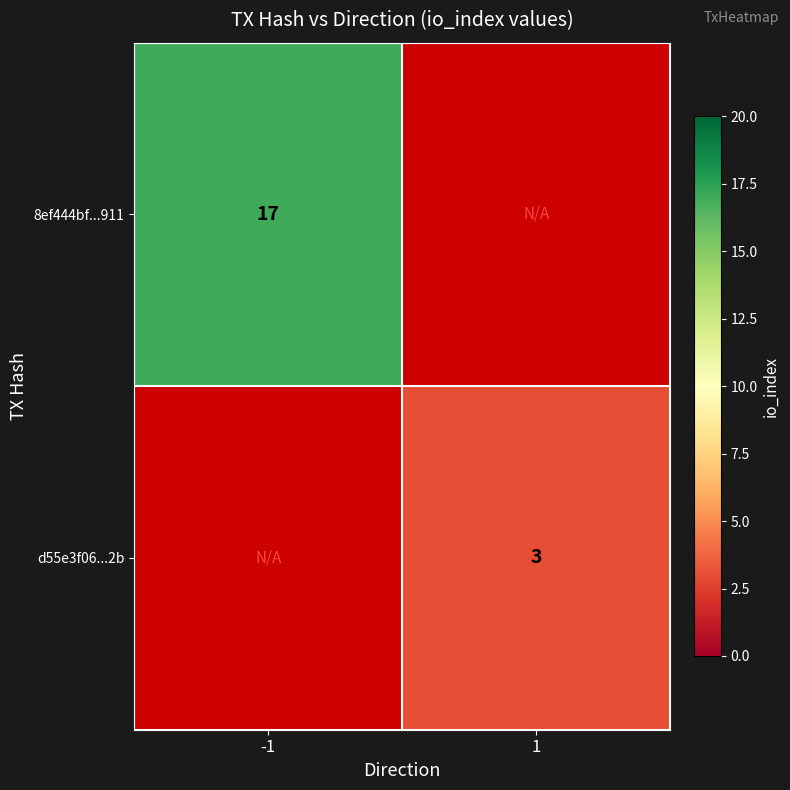

Is the value of d55e3f06...2b at 1 greater than the value of 8ef444bf...911 at -1?

No